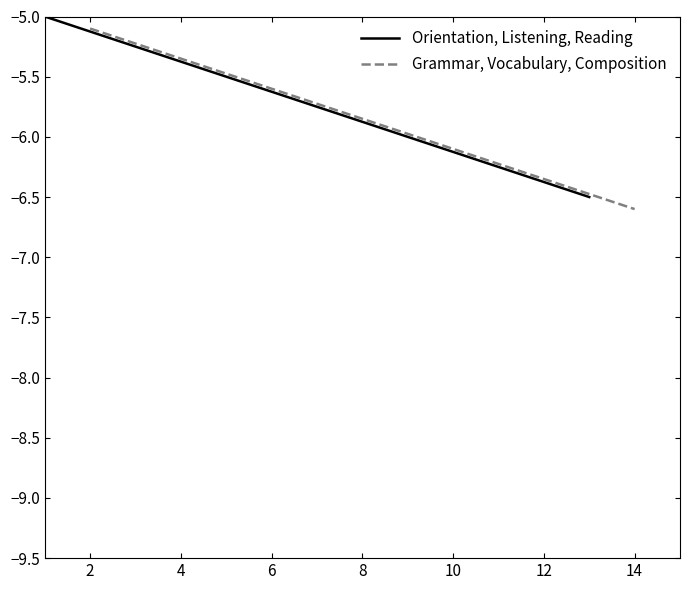

How many lines are shown in the chart?

2